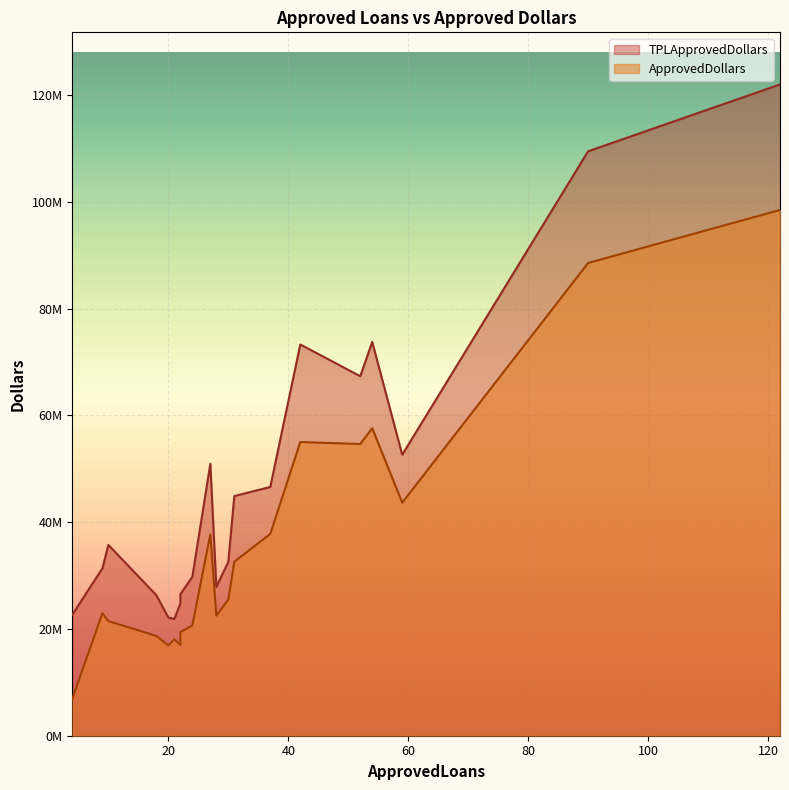

Which has a higher value, 20 or 37?

37